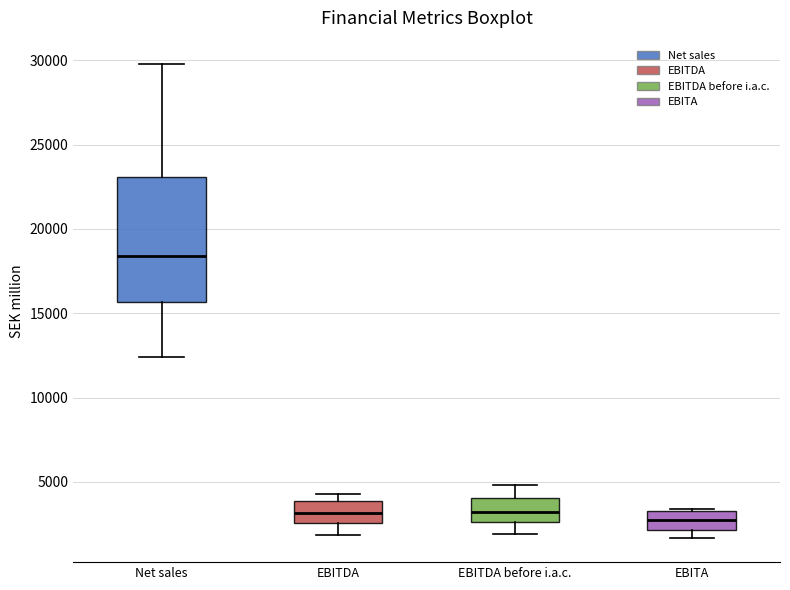

Which box is the tallest, from its lower edge to its upper edge?

Net sales